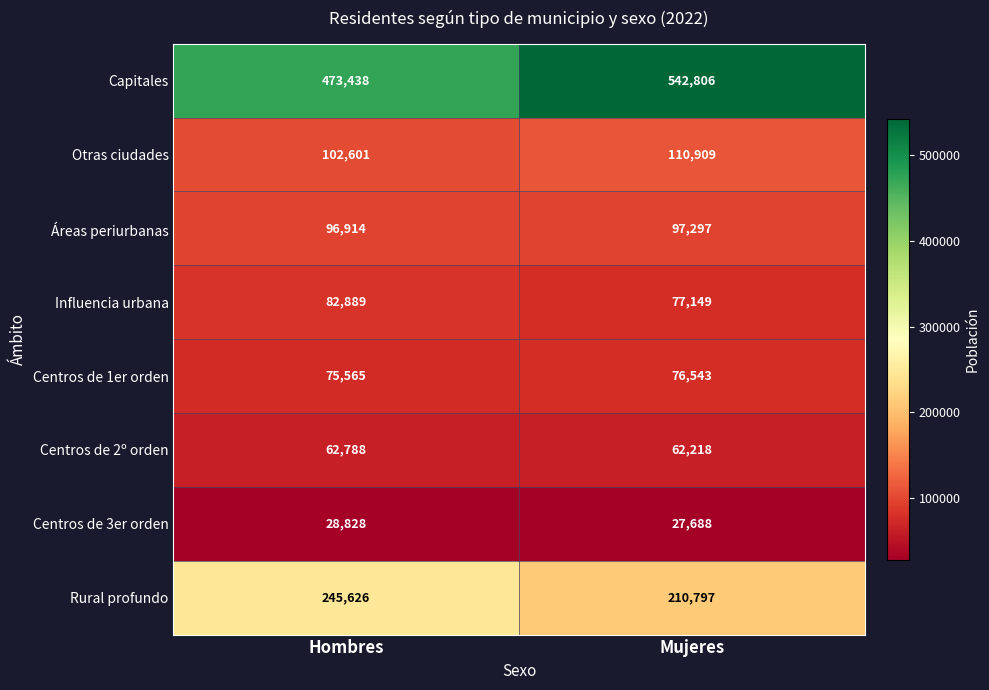

Reading left to right, list all the values displayed in this chart.

Capitales: Hombres=473438	Mujeres=542806
Otras ciudades: Hombres=102601	Mujeres=110909
Áreas periurbanas: Hombres=96914	Mujeres=97297
Influencia urbana: Hombres=82889	Mujeres=77149
Centros de 1er orden: Hombres=75565	Mujeres=76543
Centros de 2º orden: Hombres=62788	Mujeres=62218
Centros de 3er orden: Hombres=28828	Mujeres=27688
Rural profundo: Hombres=245626	Mujeres=210797